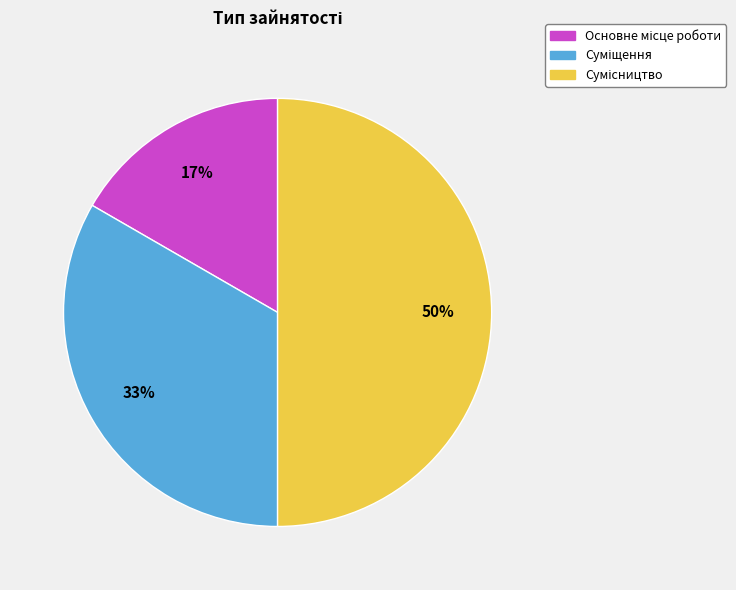

To the nearest percent, what is the average slice percentage?

33%